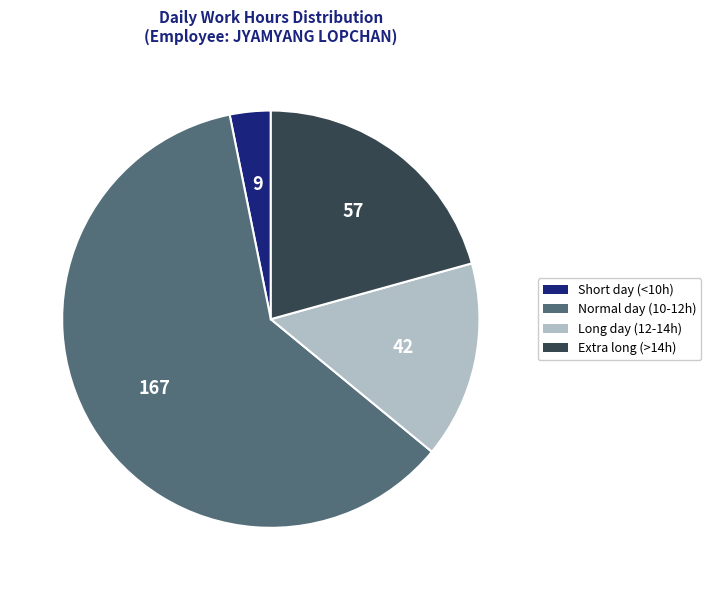

Is there any slice that represents more than half of the pie?

Yes